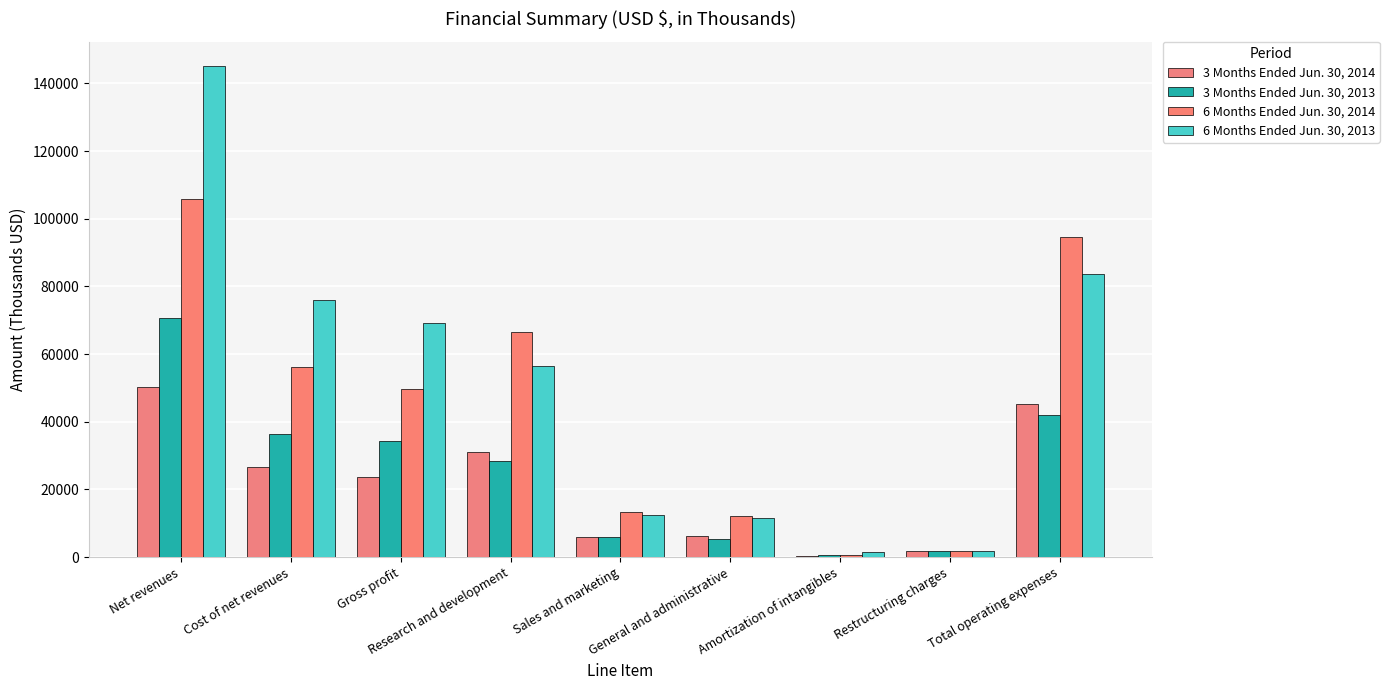

Rank the categories by 3 Months Ended Jun. 30, 2013 value from highest to lowest.

Net revenues, Total operating expenses, Cost of net revenues, Gross profit, Research and development, Sales and marketing, General and administrative, Restructuring charges, Amortization of intangibles